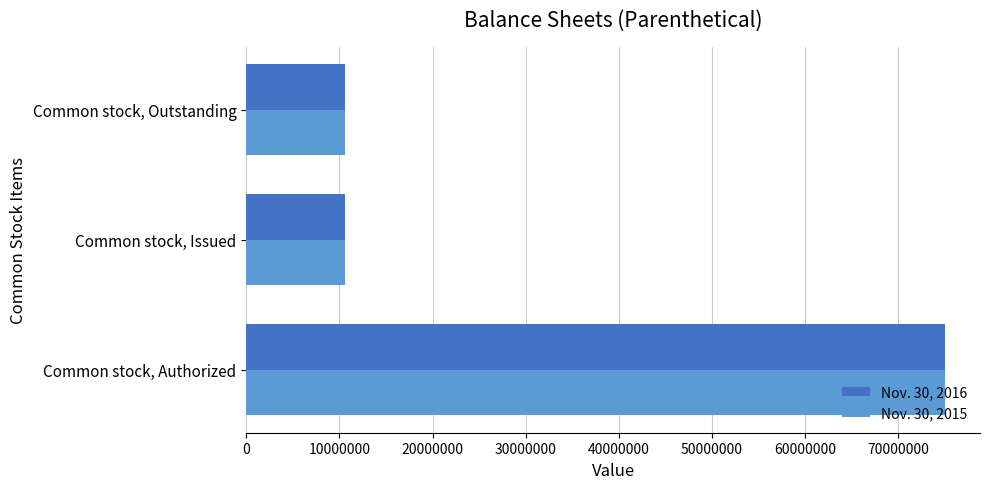

Which label corresponds to the largest value in the chart?

Common stock, Authorized